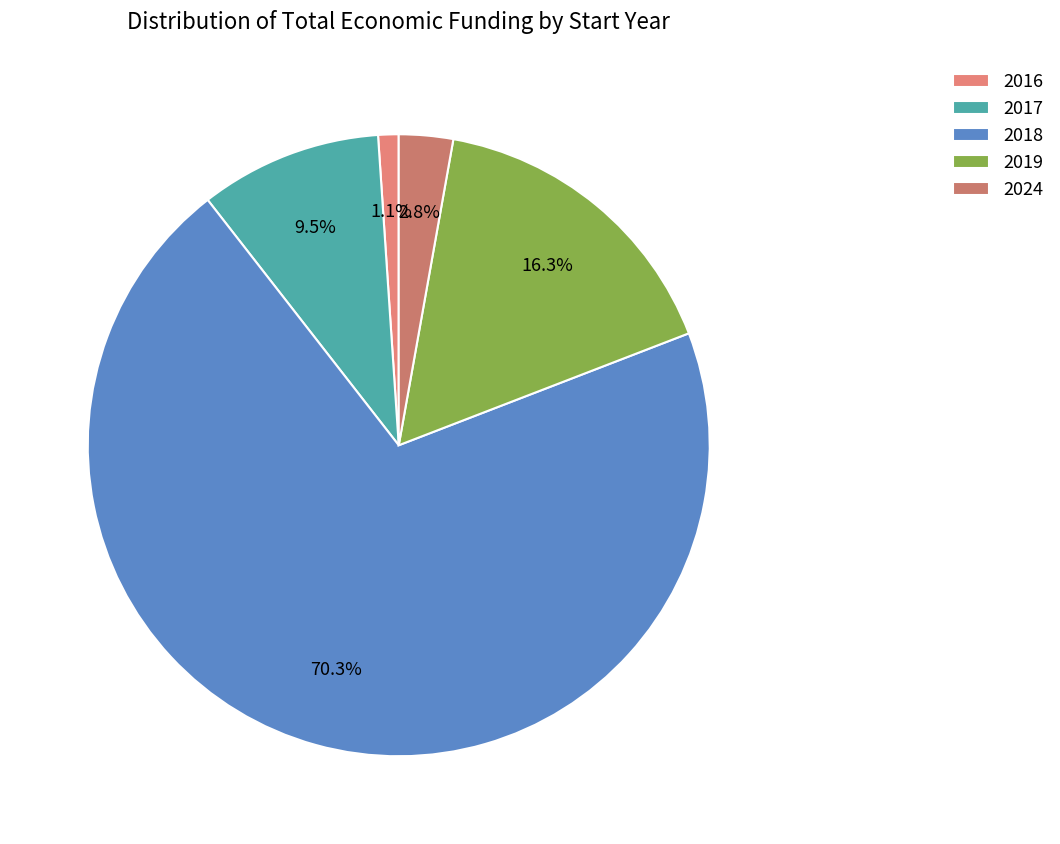

How many slices are in this pie chart?

5